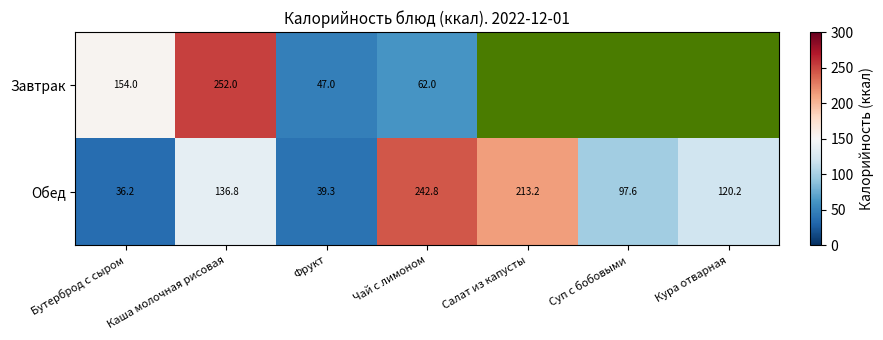

Rank the series at Чай с лимоном from highest to lowest value.

Обед, Завтрак